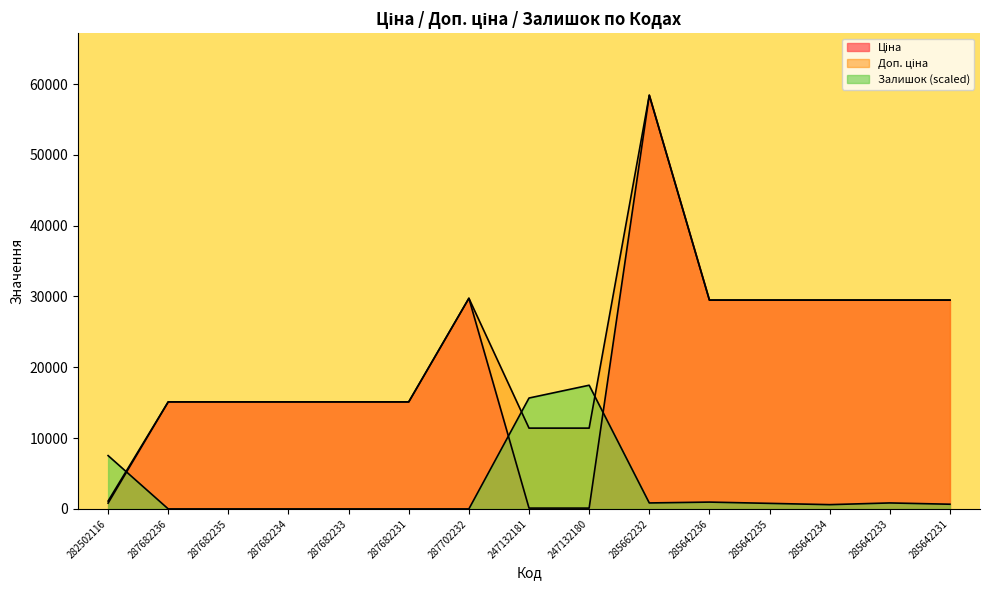

True or false: Залишок and Ціна cross at least once.

True